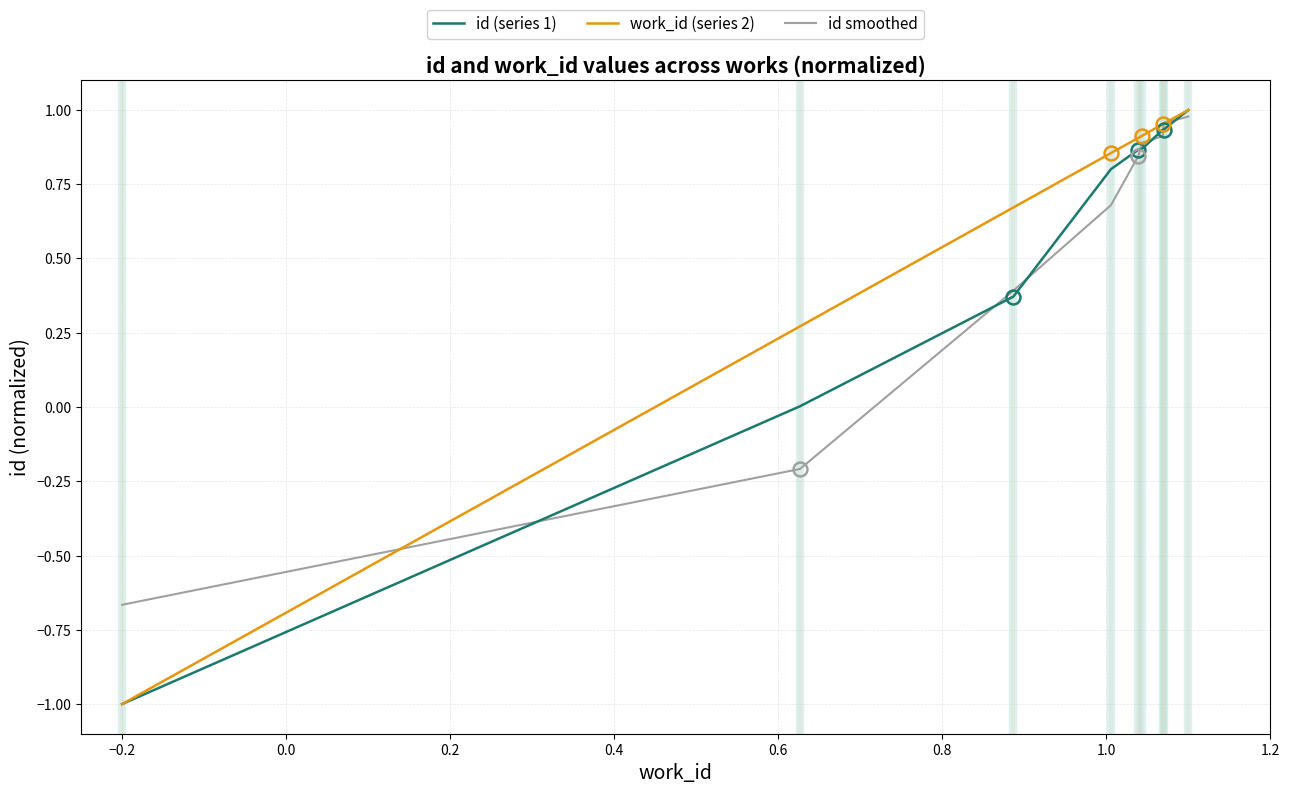

How many distinct data groups are displayed?

3